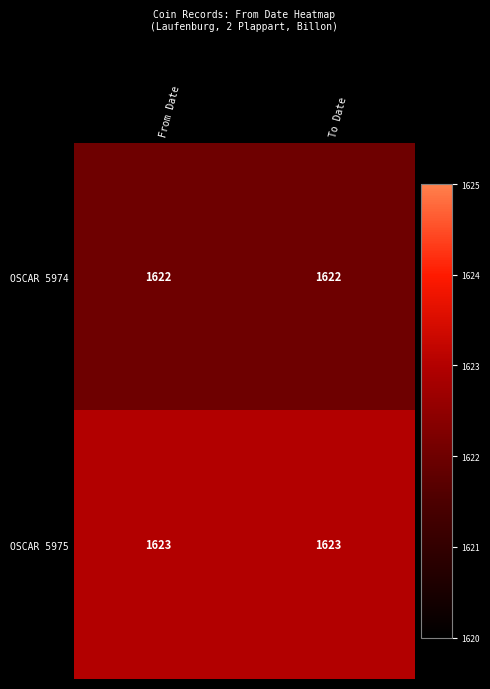

What is the highest value of the OSCAR 5974 series?

1622